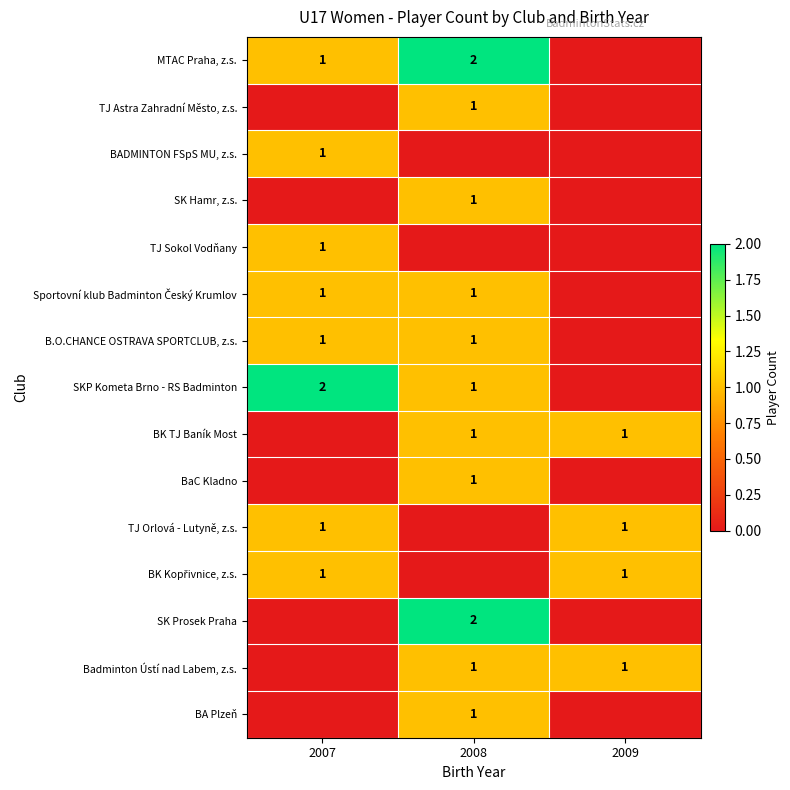

Count the number of categories in the chart.

3